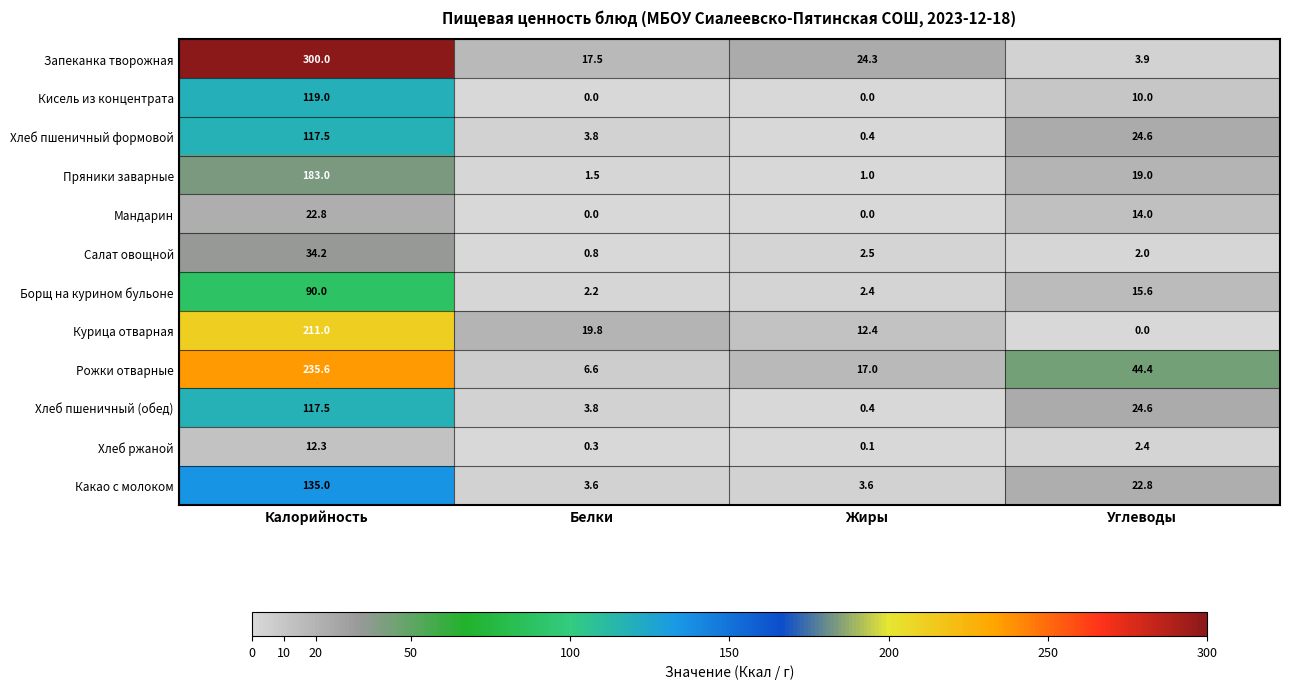

At which category is the sum across all series the highest?

Калорийность